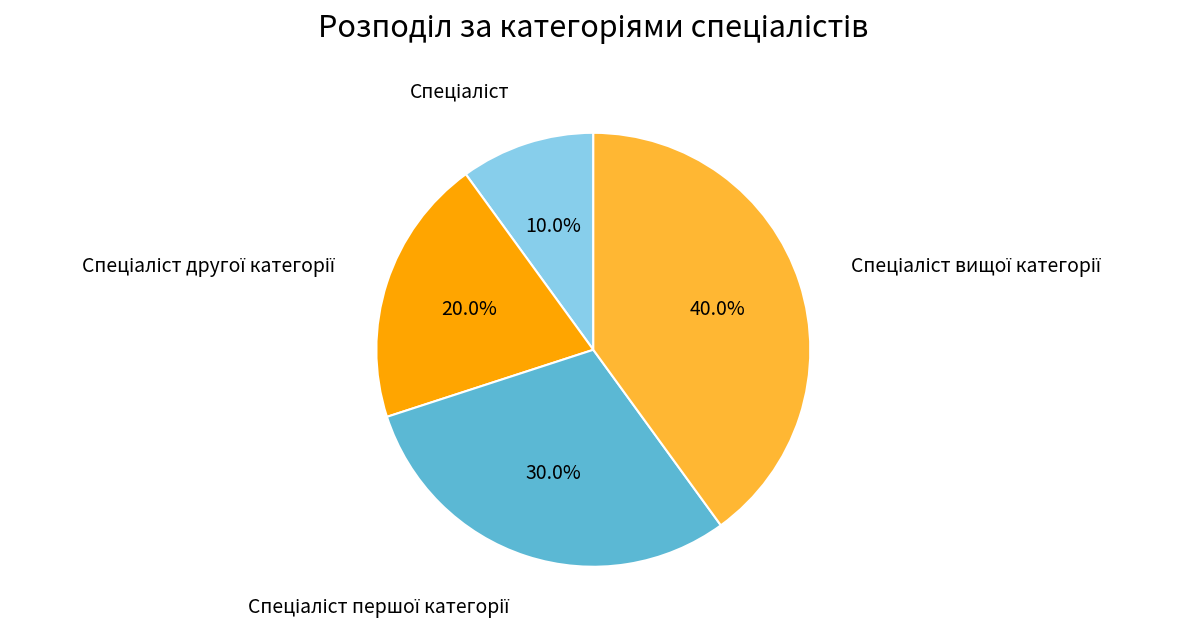

To the nearest percent, what is the difference between the largest and smallest slice percentages?

30%